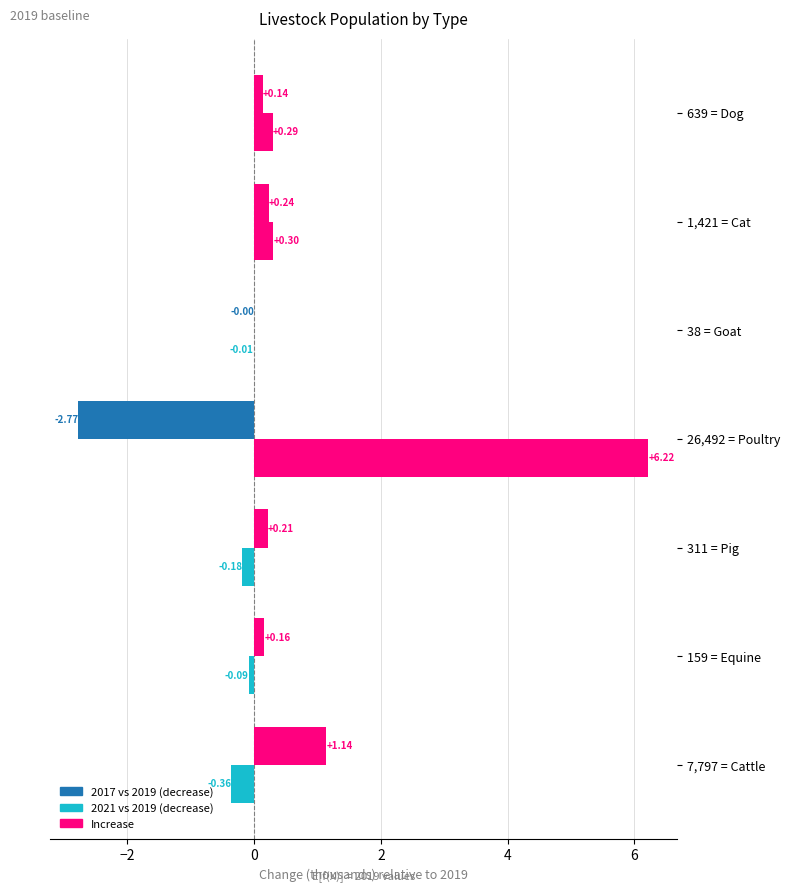

How many data points does each series have?

7